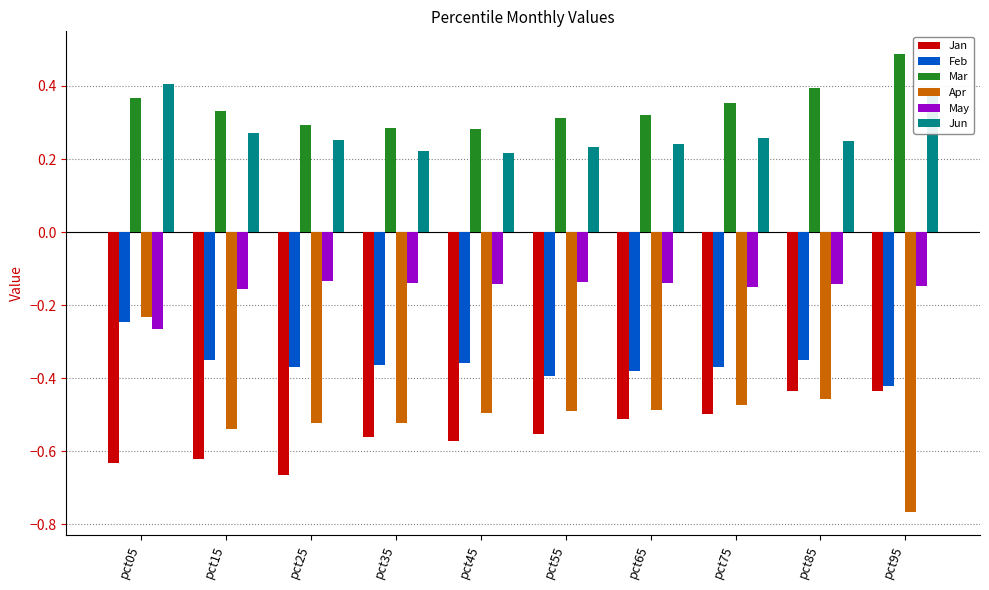

Which series has the largest total across all categories?

Mar